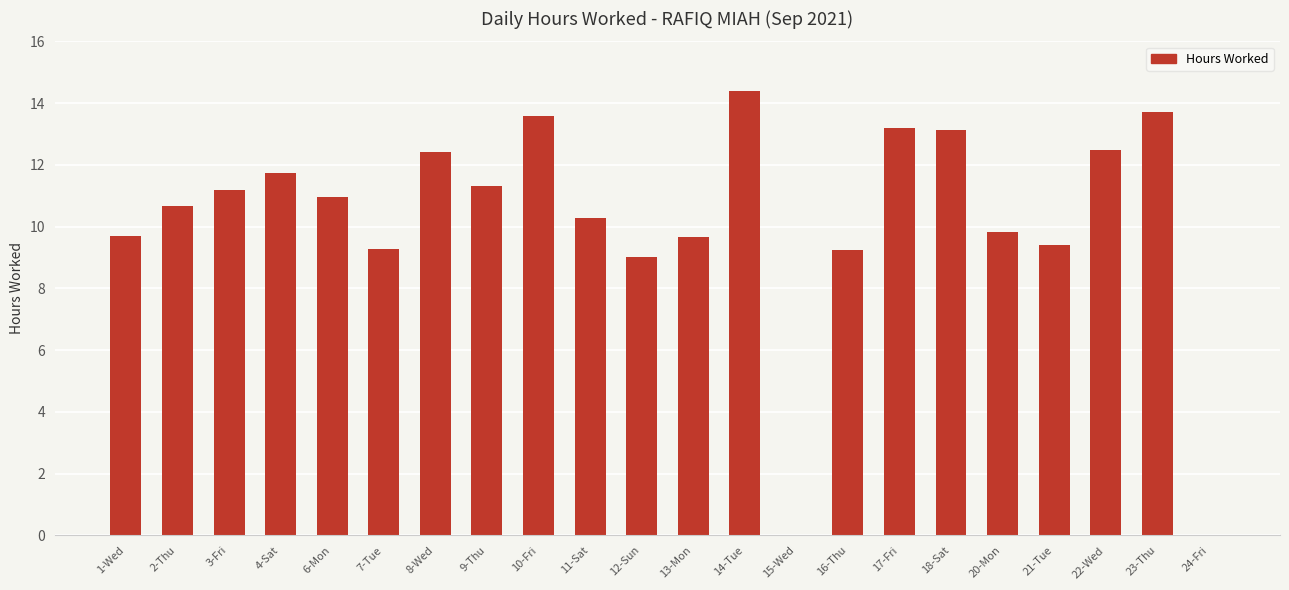

What is the greatest value displayed?

14.4